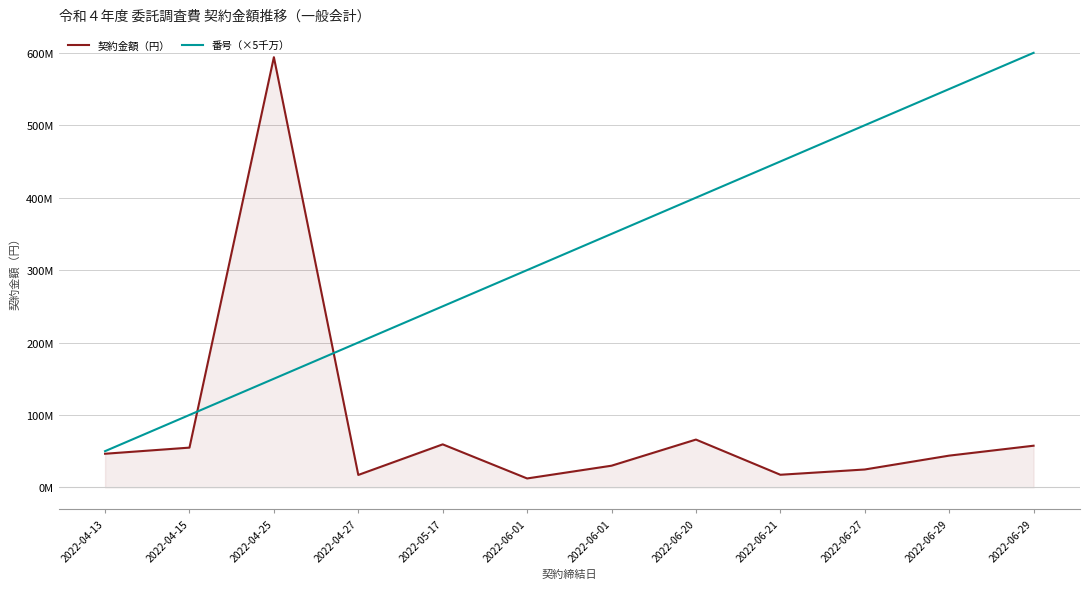

What are all the series names shown in the legend?

契約金額（円）, 番号（×5千万）